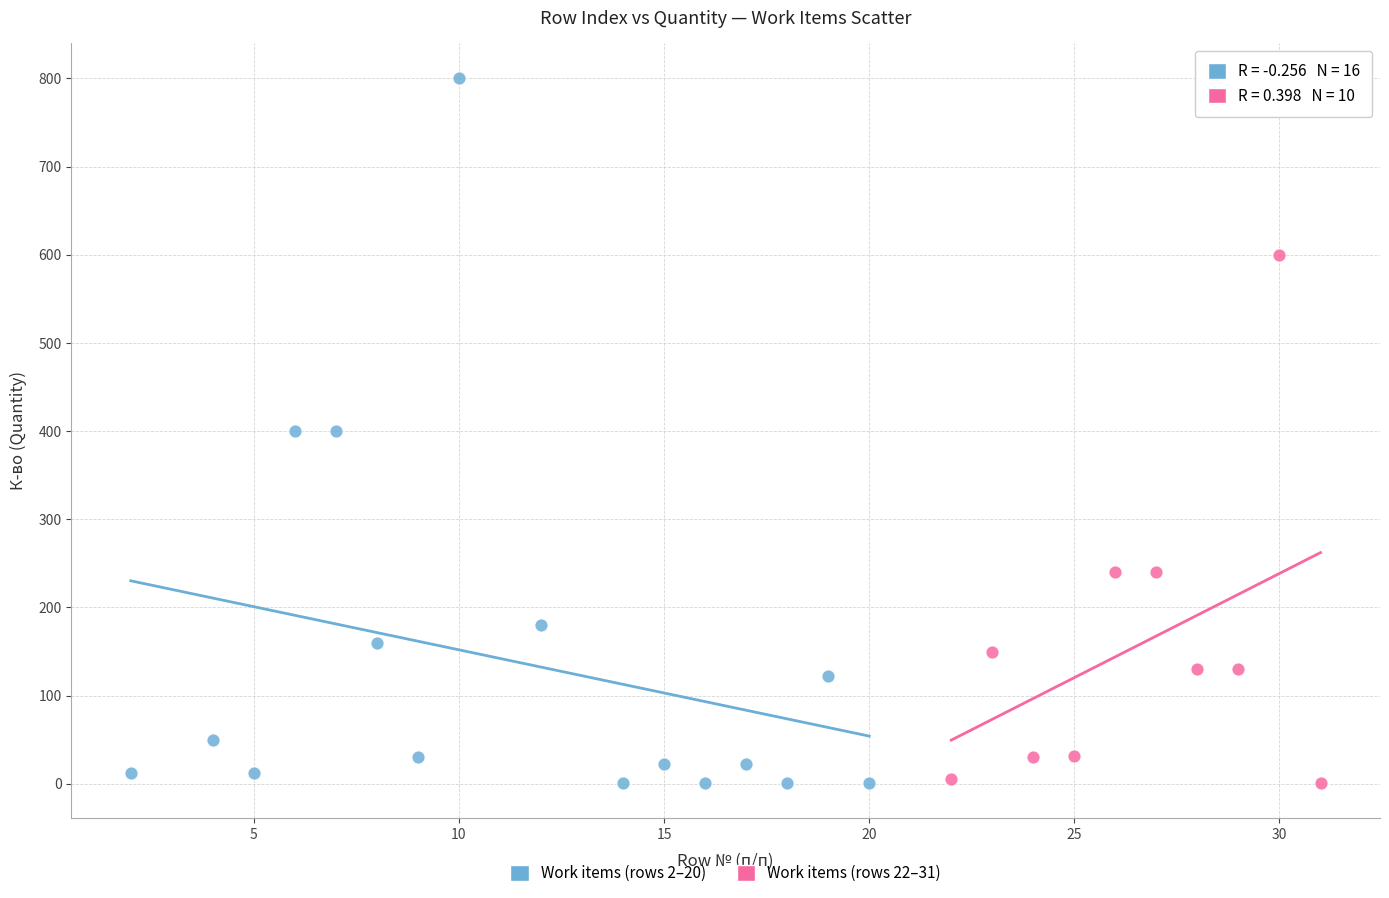

What are all the series names shown in the legend?

Work items (rows 2–20), Work items (rows 22–31)